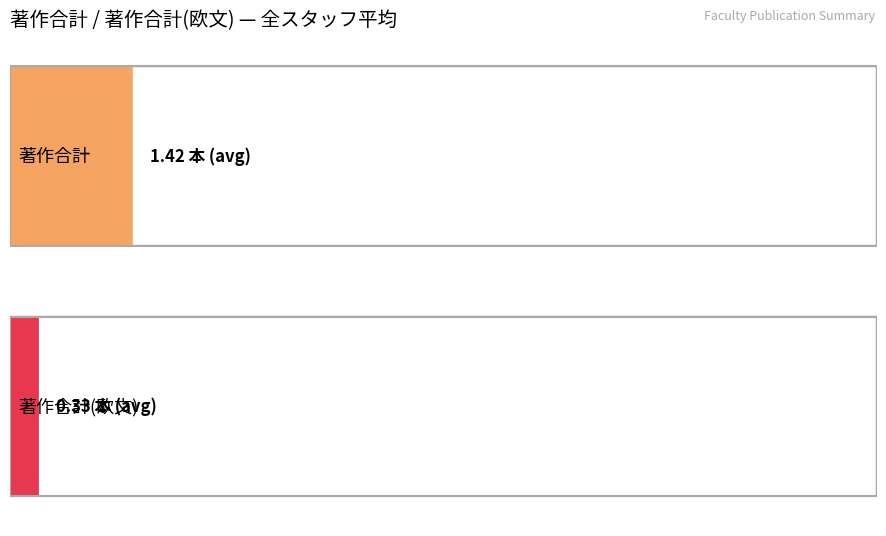

The 著作合計 series shows 7 at 中本 真理子. True or false?

False